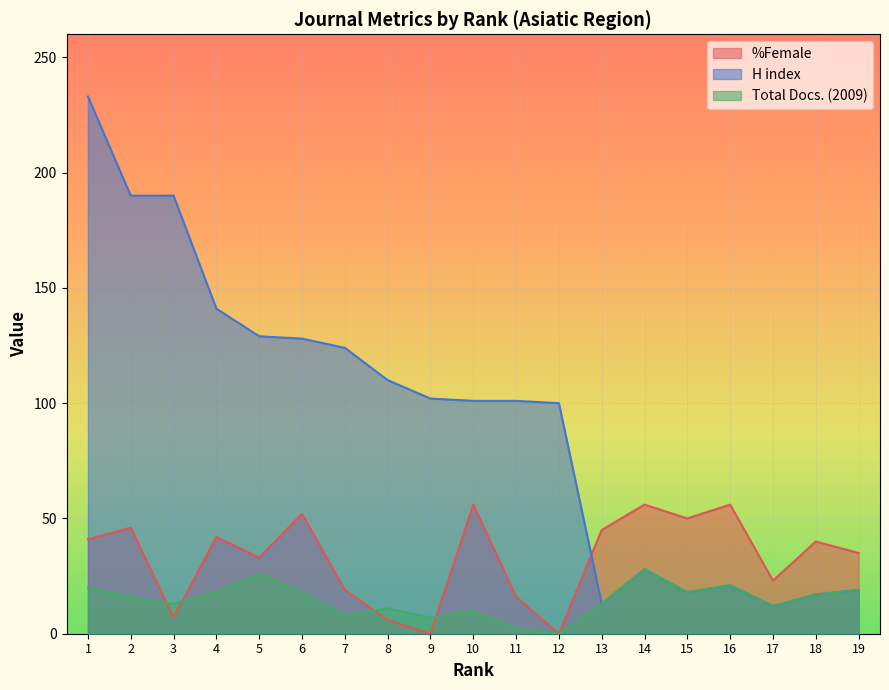

Reading left to right, list all the values displayed in this chart.

%Female: 1=41	2=46	3=7	4=42	5=33	6=52	7=19	8=6	9=0	10=56	11=16	12=0	13=45	14=56	15=50	16=56	17=23	18=40	19=35
H index: 1=233	2=190	3=190	4=141	5=129	6=128	7=124	8=110	9=102	10=101	11=101	12=100	13=13	14=28	15=18	16=21	17=12	18=17	19=19
Total Docs. (2009): 1=20	2=16	3=13	4=18	5=26	6=18	7=8	8=11	9=7	10=10	11=2	12=0	13=13	14=28	15=18	16=21	17=12	18=17	19=19